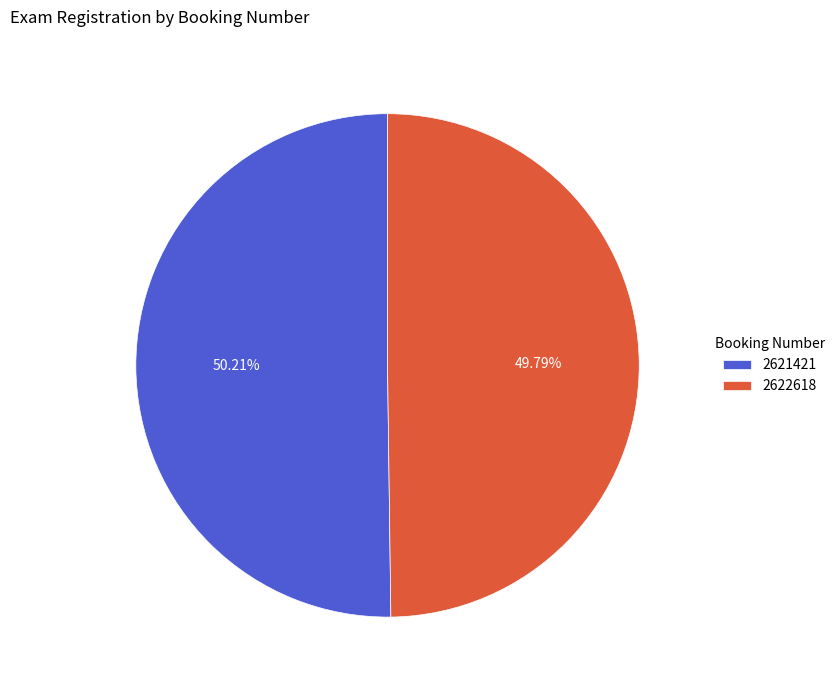

Approximately how many times larger is the value at 2622618 compared to 2621421?

1.0